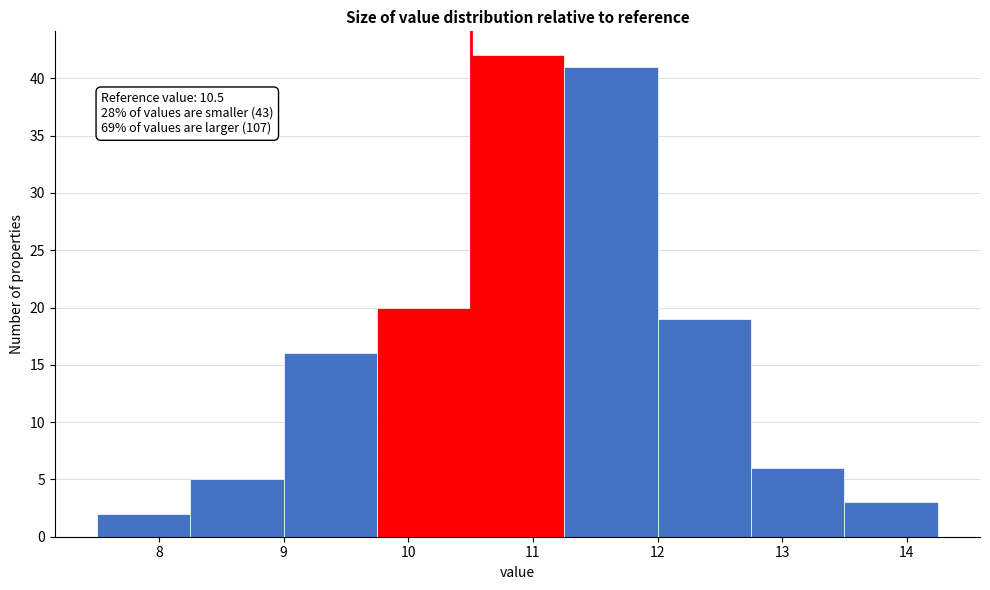

Which range on the x-axis has the tallest bar?

10.50 to 11.25